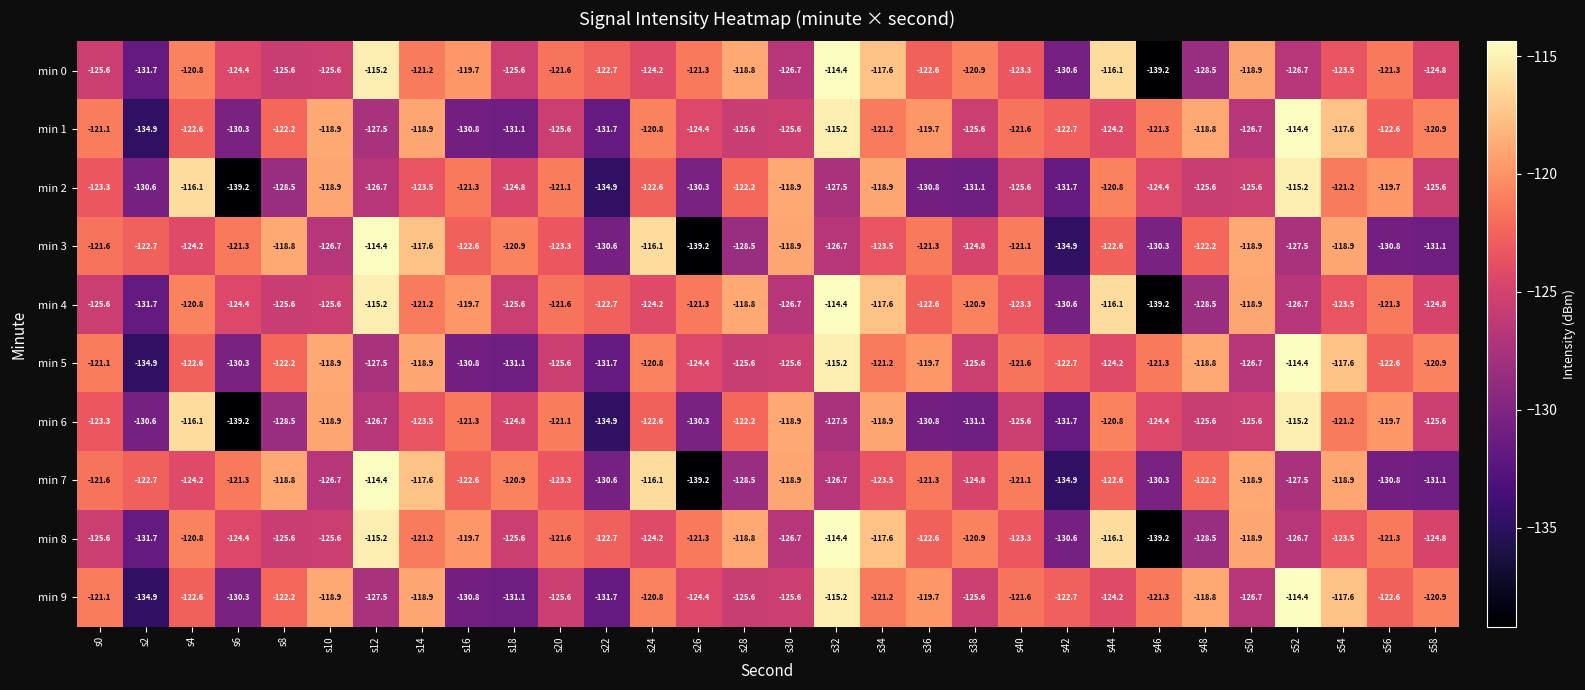

How many values in the min 5 series exceed -122?

13